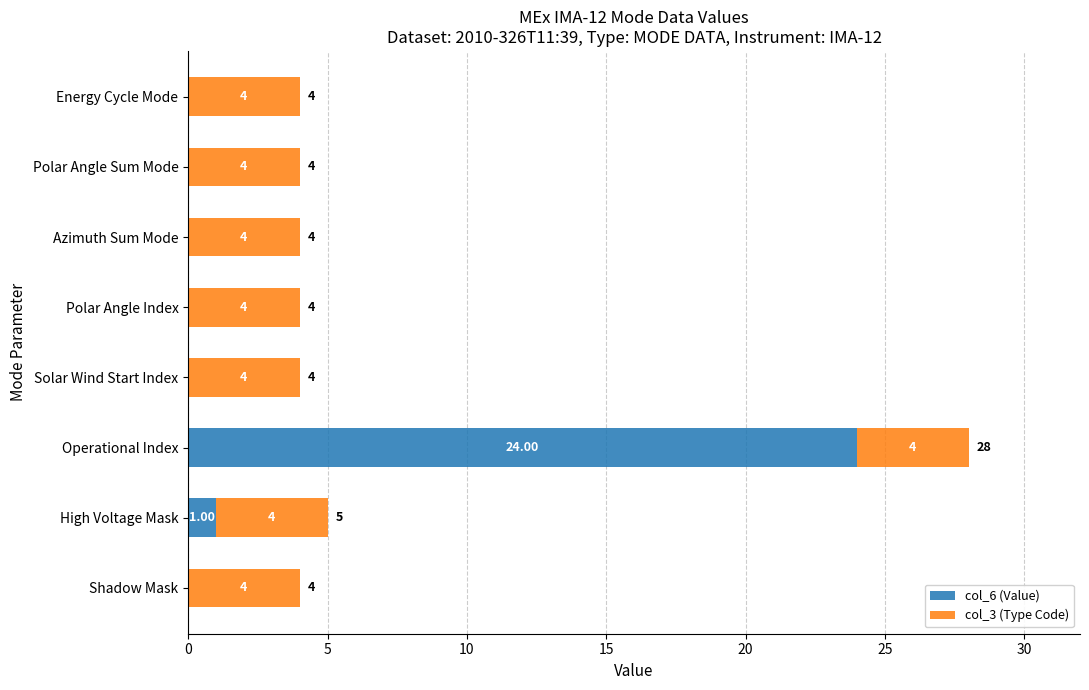

At which label is col_6 (Value) closest to 12?

High Voltage Mask